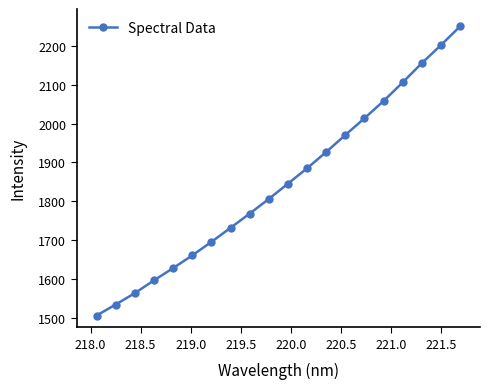

What is the value of the 12th point from the left?

1885.0